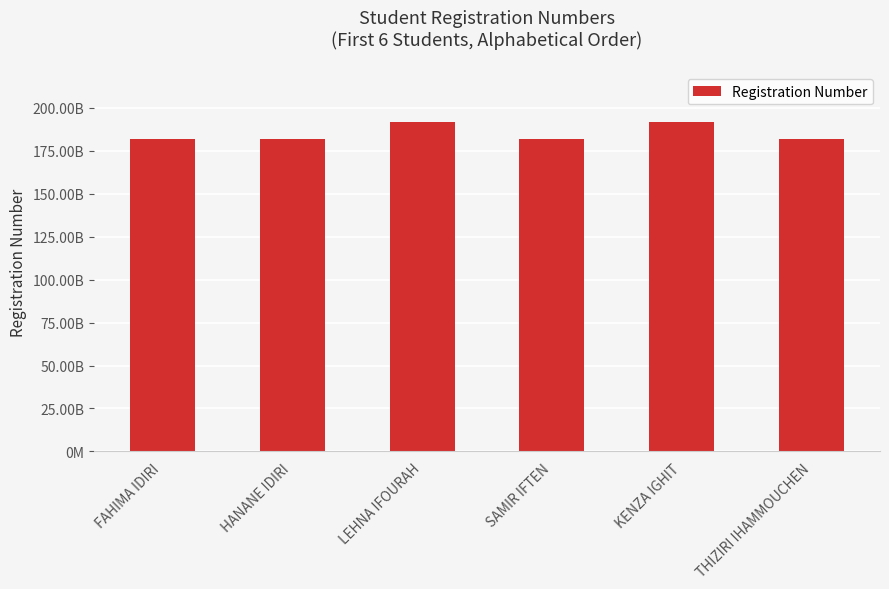

Does the chart contain any negative values?

No